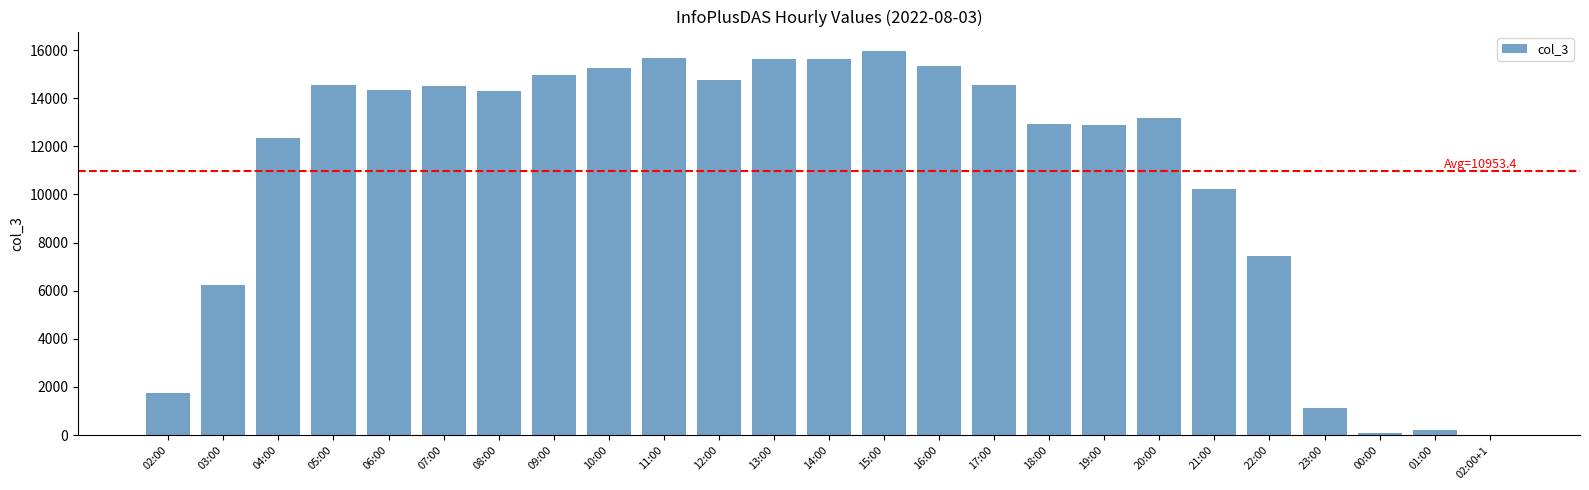

What is the sum of all values?

273834